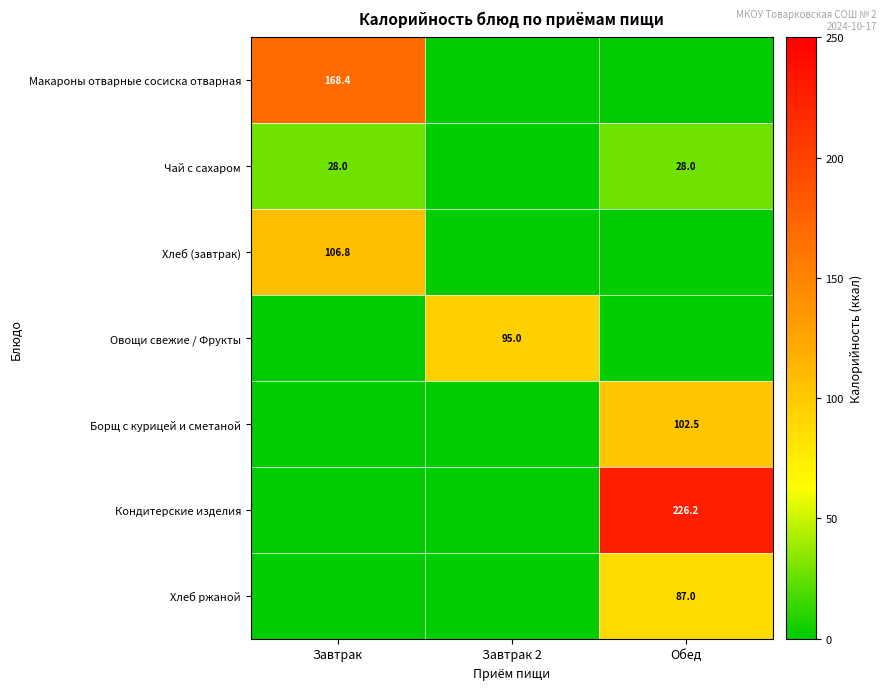

The value of Хлеб (завтрак) at Завтрак is 185.2. True or false?

False